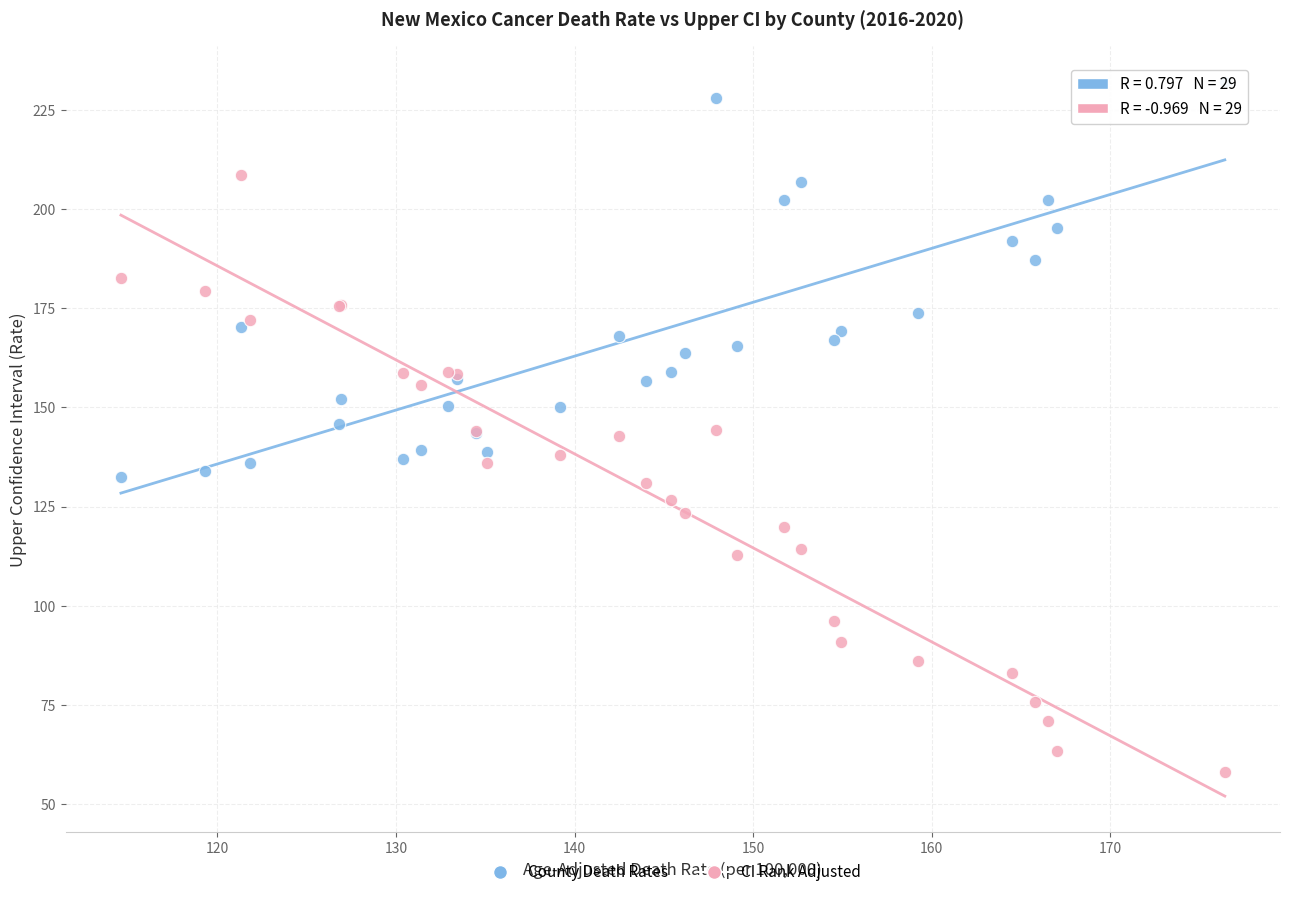

Which series contains the lowest Y value?

CI Rank Adjusted